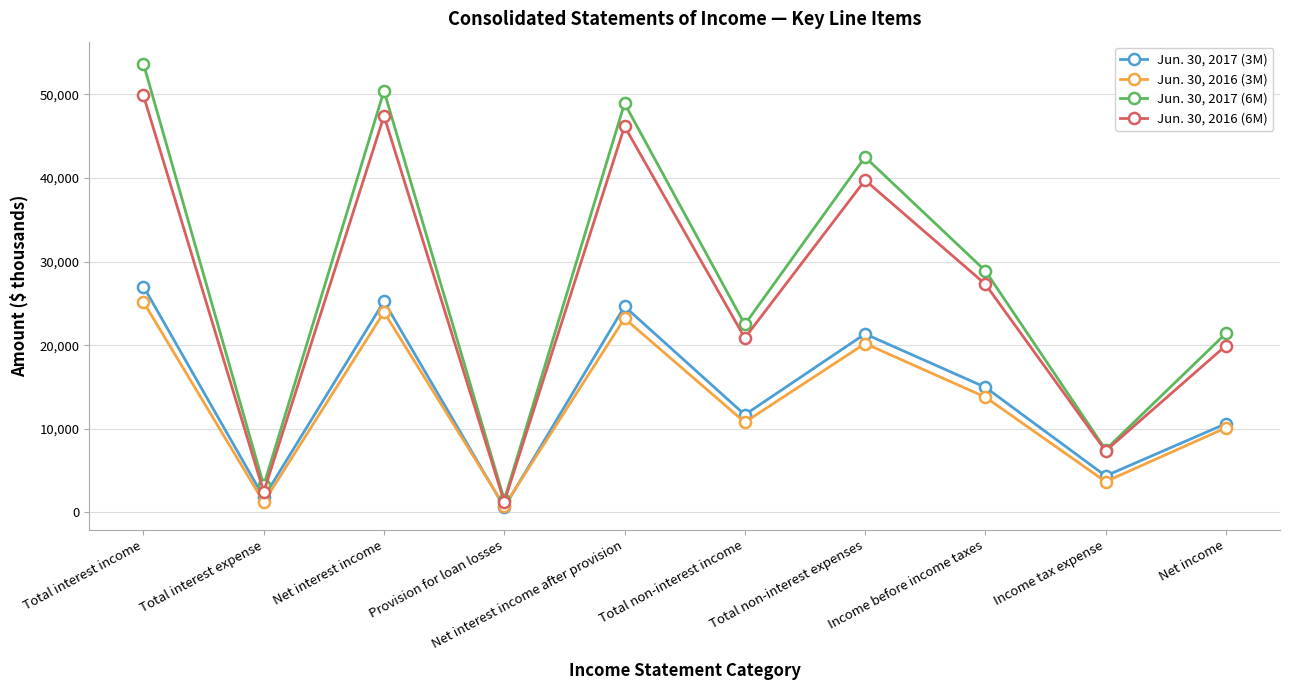

Is it true that Jun. 30, 2016 (6M) equals 46169 at Net interest income after provision?

True